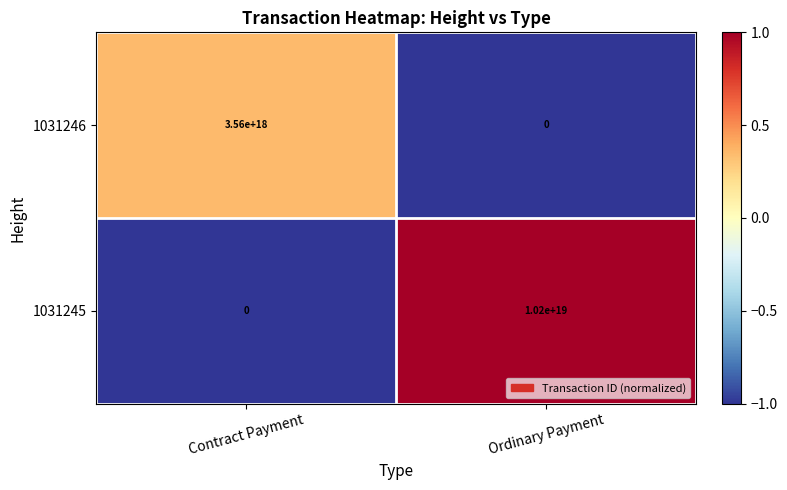

Rank the series at Contract Payment from lowest to highest value.

1031245, 1031246